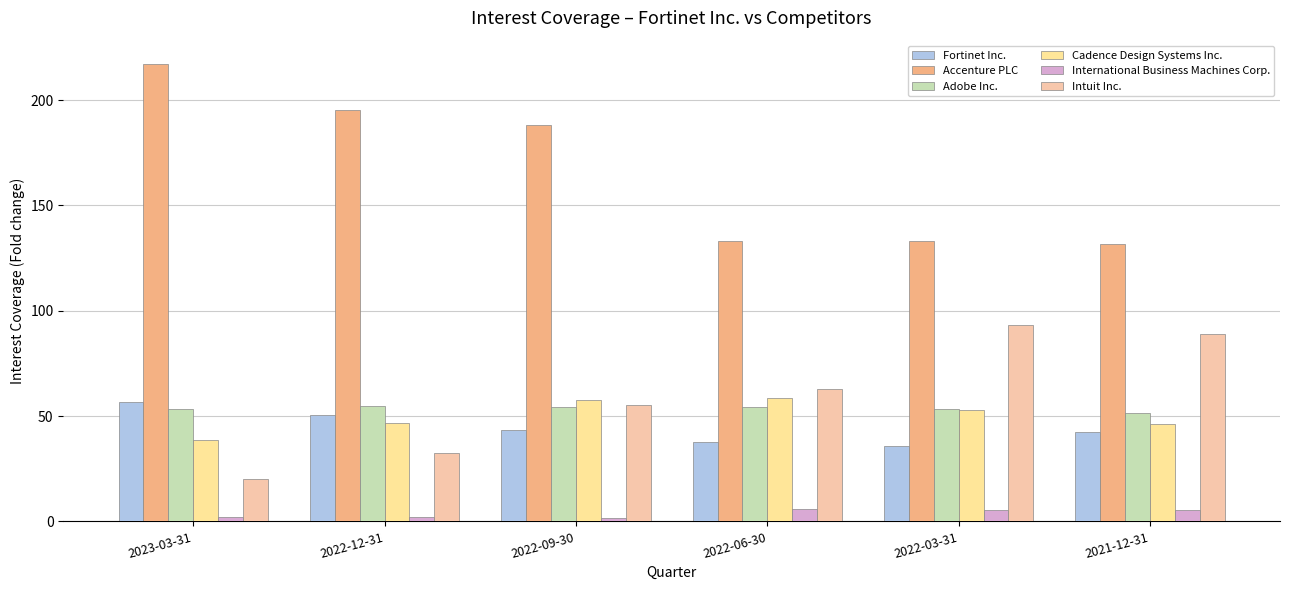

How many bars are there in total?

36